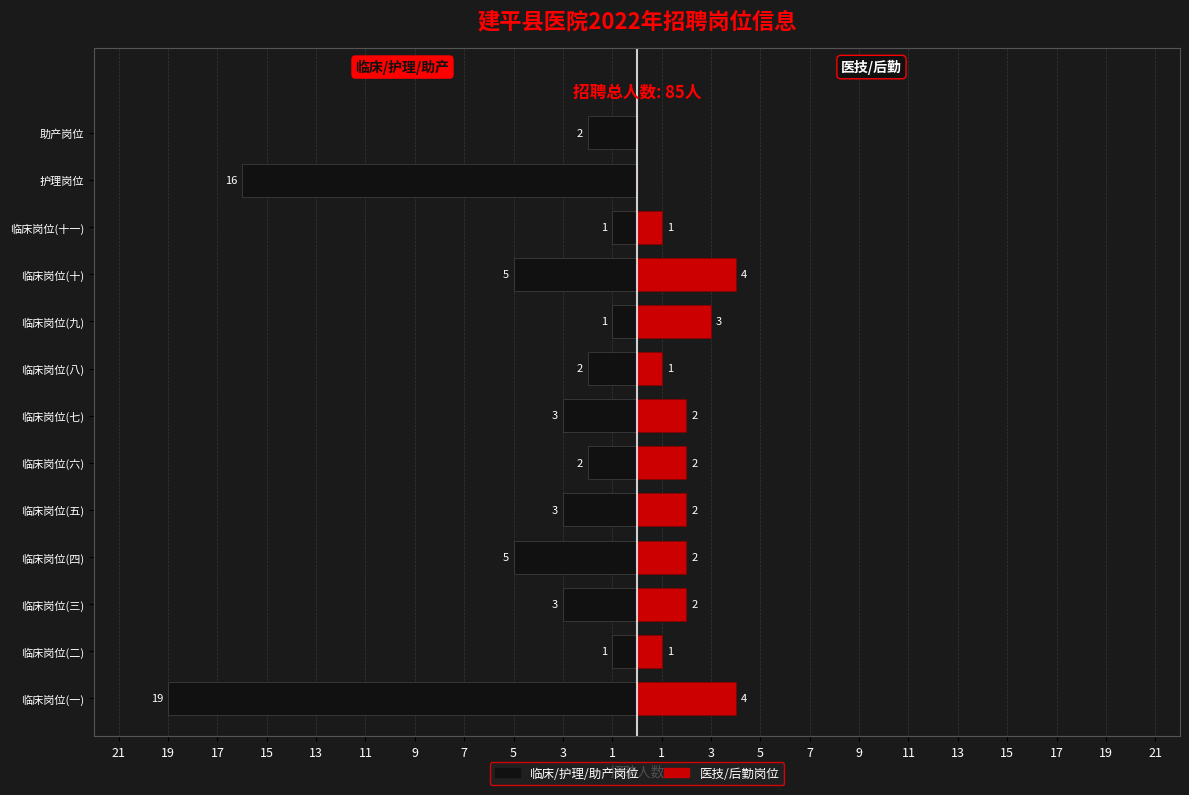

Between 临床岗位(一) and 临床岗位(八), which series saw the biggest shift?

临床/护理/助产岗位